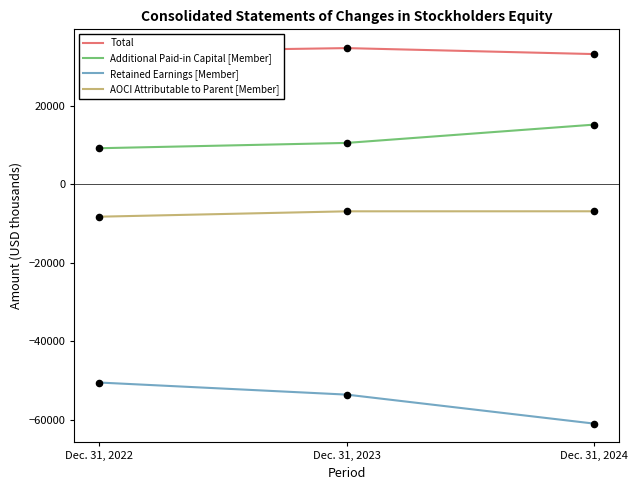

What is the spread (max minus min) of values at Dec. 31, 2024?

94189